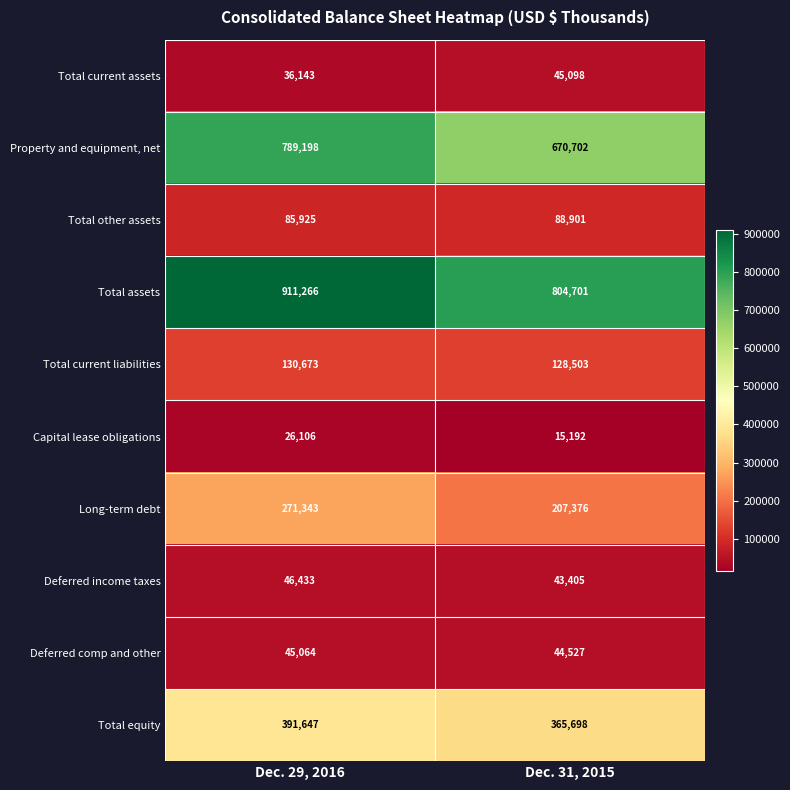

Reading right to left, list all the values displayed in this chart.

Total current assets: Dec. 31, 2015=45098	Dec. 29, 2016=36143
Property and equipment, net: Dec. 31, 2015=670702	Dec. 29, 2016=789198
Total other assets: Dec. 31, 2015=88901	Dec. 29, 2016=85925
Total assets: Dec. 31, 2015=804701	Dec. 29, 2016=911266
Total current liabilities: Dec. 31, 2015=128503	Dec. 29, 2016=130673
Capital lease obligations: Dec. 31, 2015=15192	Dec. 29, 2016=26106
Long-term debt: Dec. 31, 2015=207376	Dec. 29, 2016=271343
Deferred income taxes: Dec. 31, 2015=43405	Dec. 29, 2016=46433
Deferred comp and other: Dec. 31, 2015=44527	Dec. 29, 2016=45064
Total equity: Dec. 31, 2015=365698	Dec. 29, 2016=391647